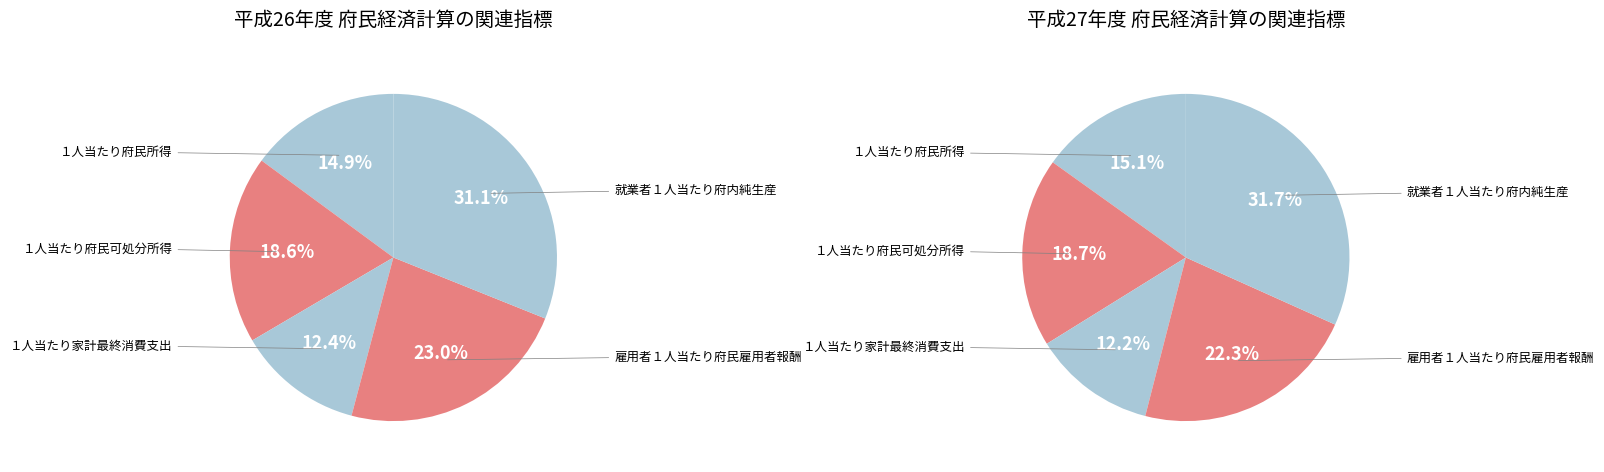

Which slice is the largest?

就業者１人当たり府内純生産